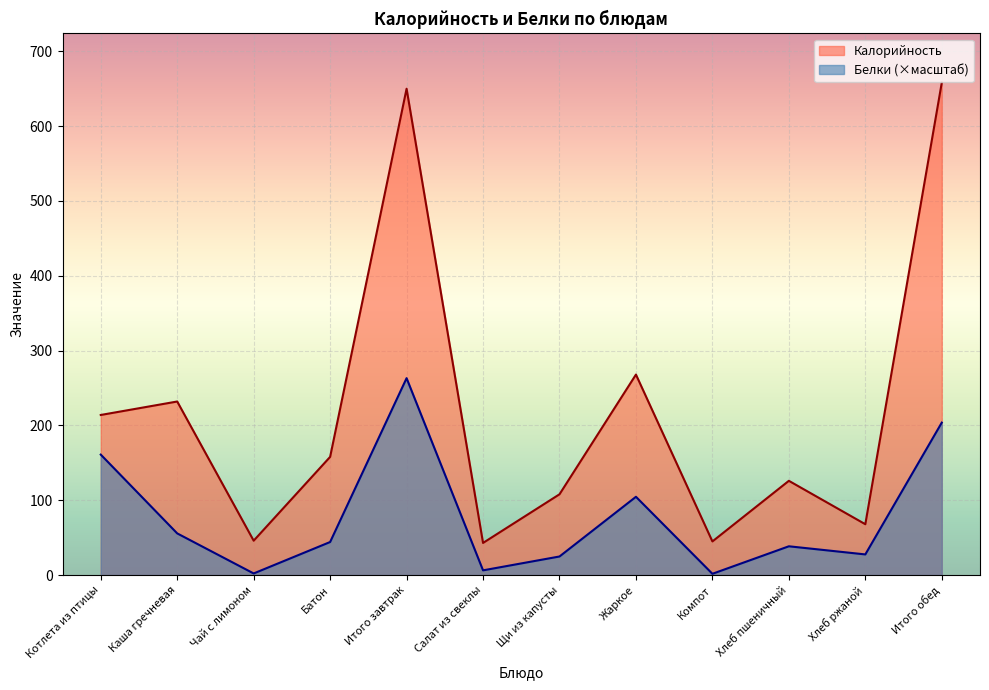

What is the value of the Калорийность point at the 10th from the left?

126.0